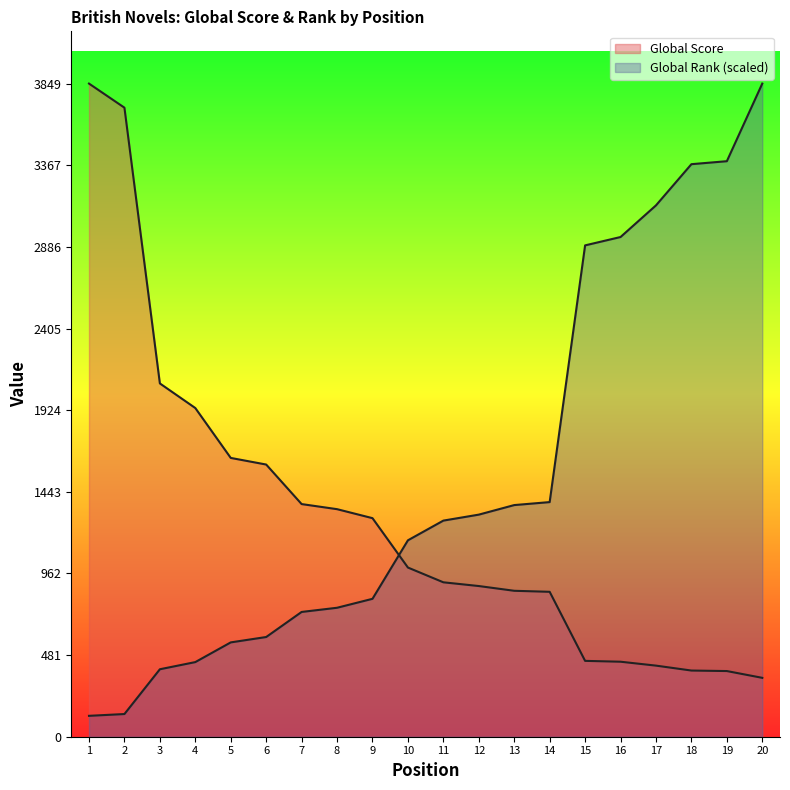

What are all the series names shown in the legend?

Global Score, Global Rank